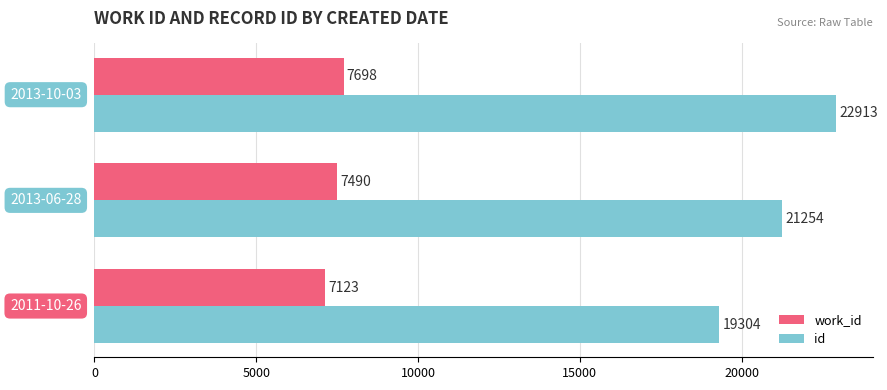

What is the sum of all id values?

63471